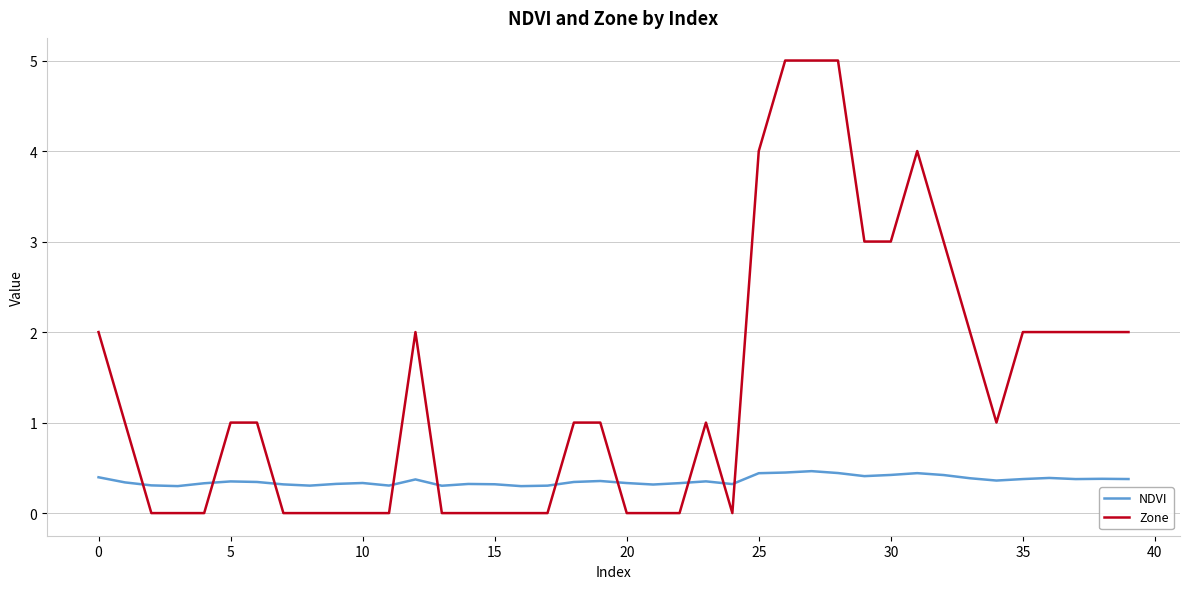

Which series has the largest total across all categories?

Zone